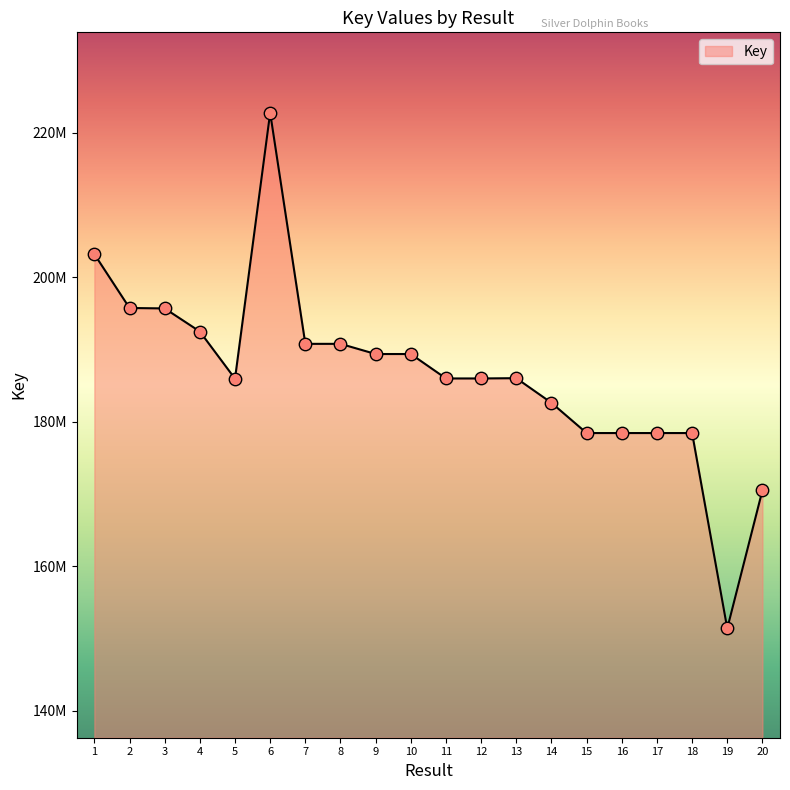

Which has a higher value, 10 or 15?

10